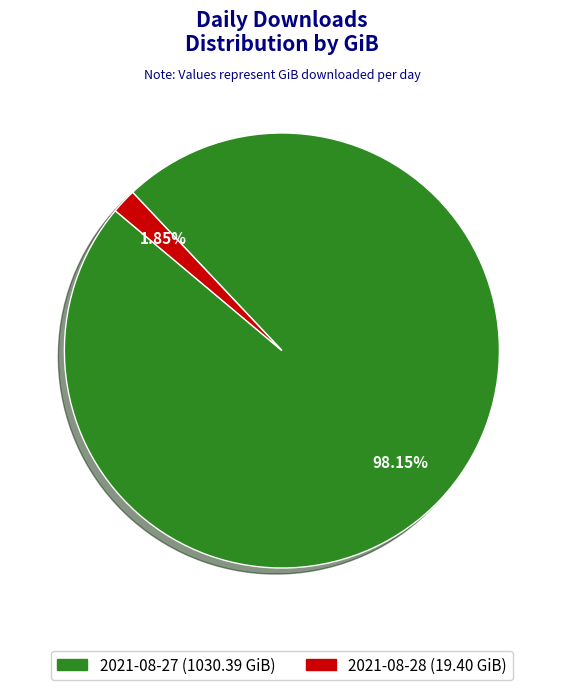

To the nearest percent, what portion does 2021-08-28 represent?

2%